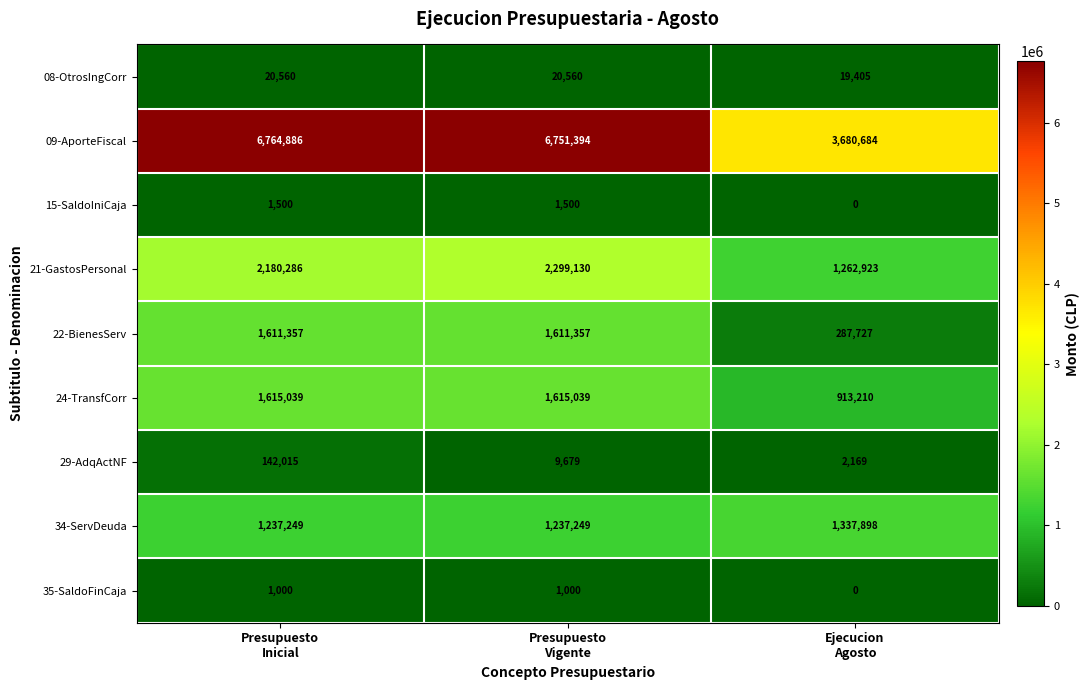

What is the lowest value of the 08-OtrosIngCorr series?

19405